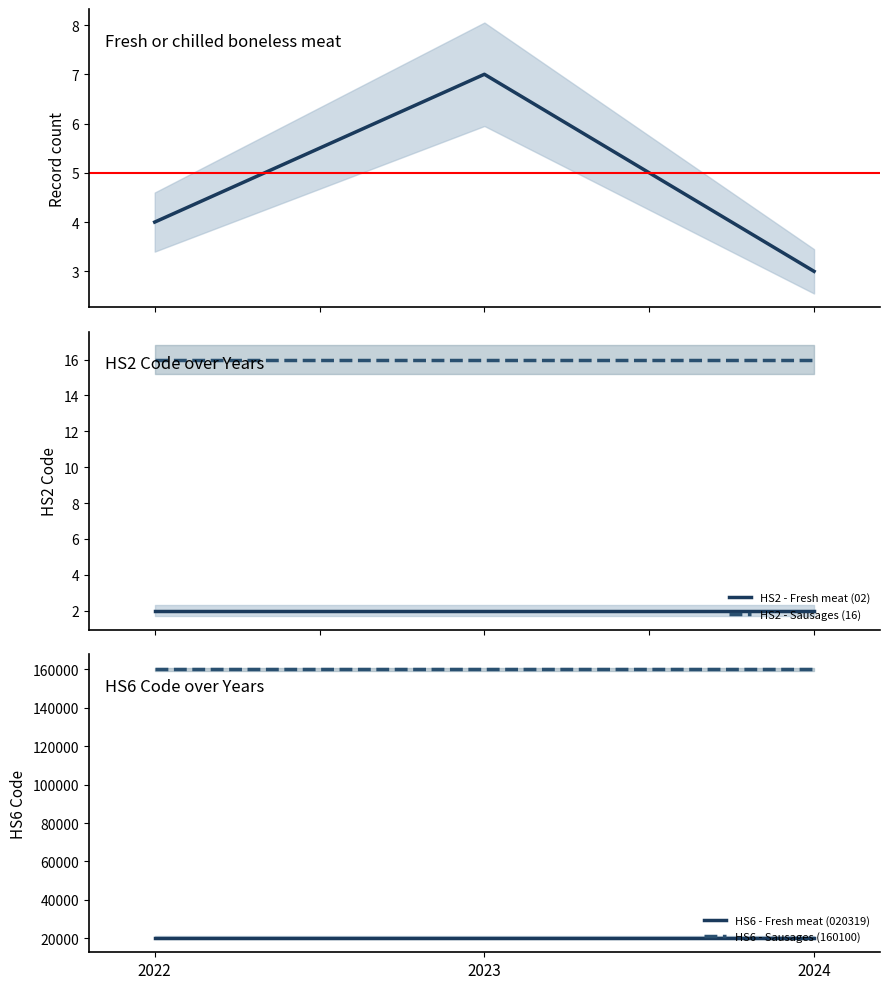

What is the value of the HS6 - Sausages (160100) point at the 1st from the left?

160100